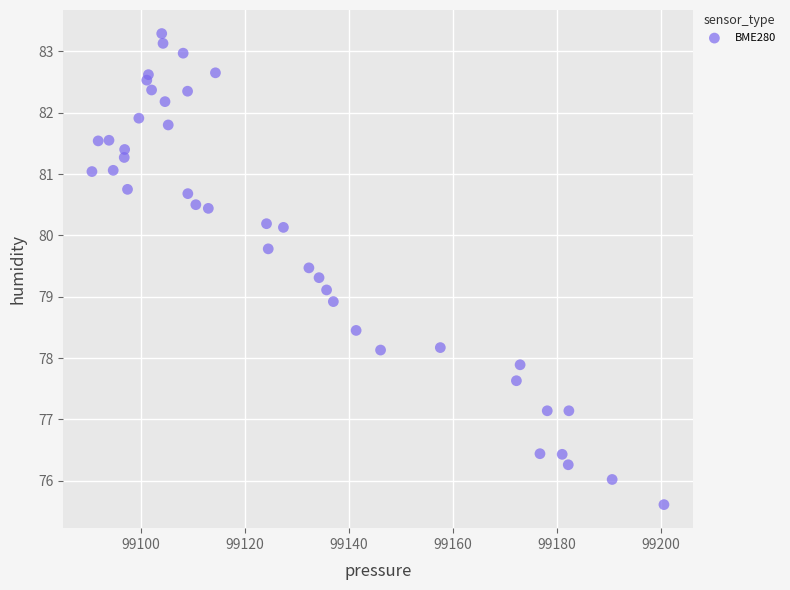

What is the range of Y values (max minus min)?

7.7